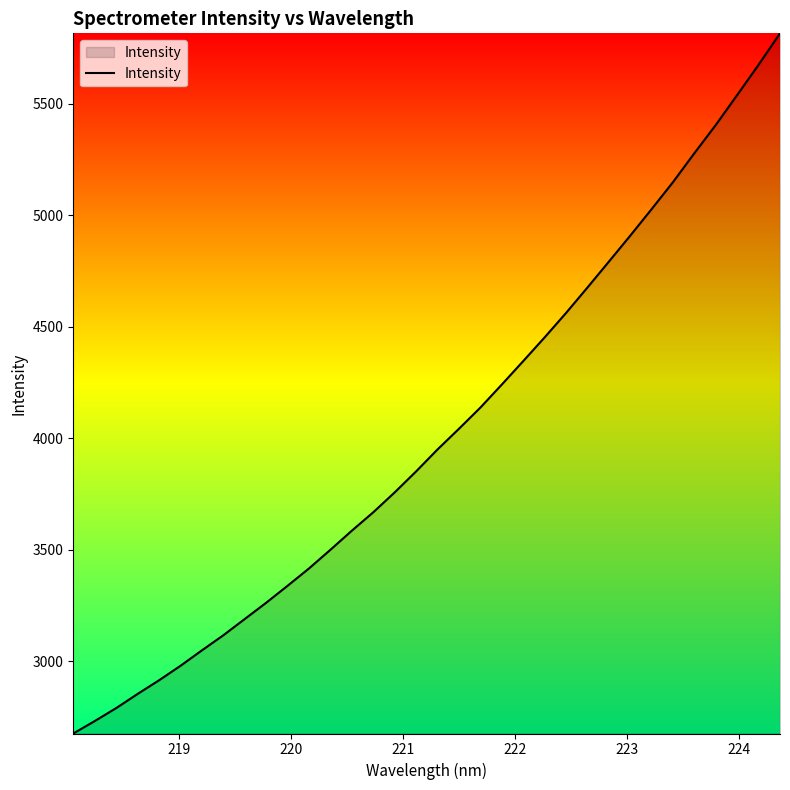

What is the difference between the maximum and minimum values?

3141.0